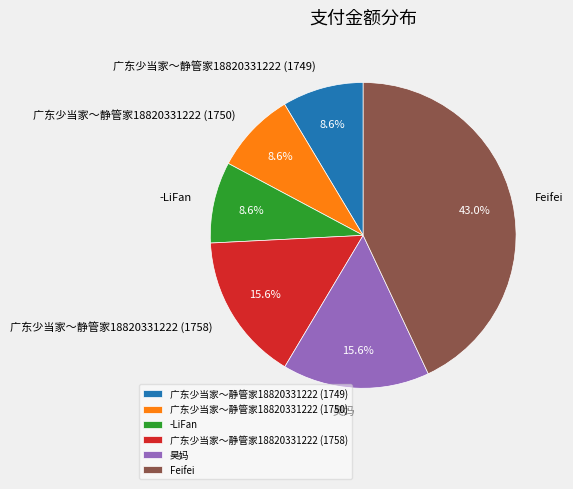

Does -LiFan account for over 50% of the chart?

No